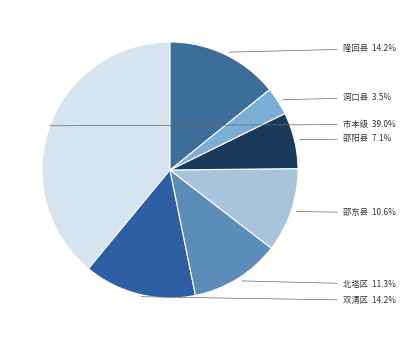

What is the largest slice in the pie chart?

市本级